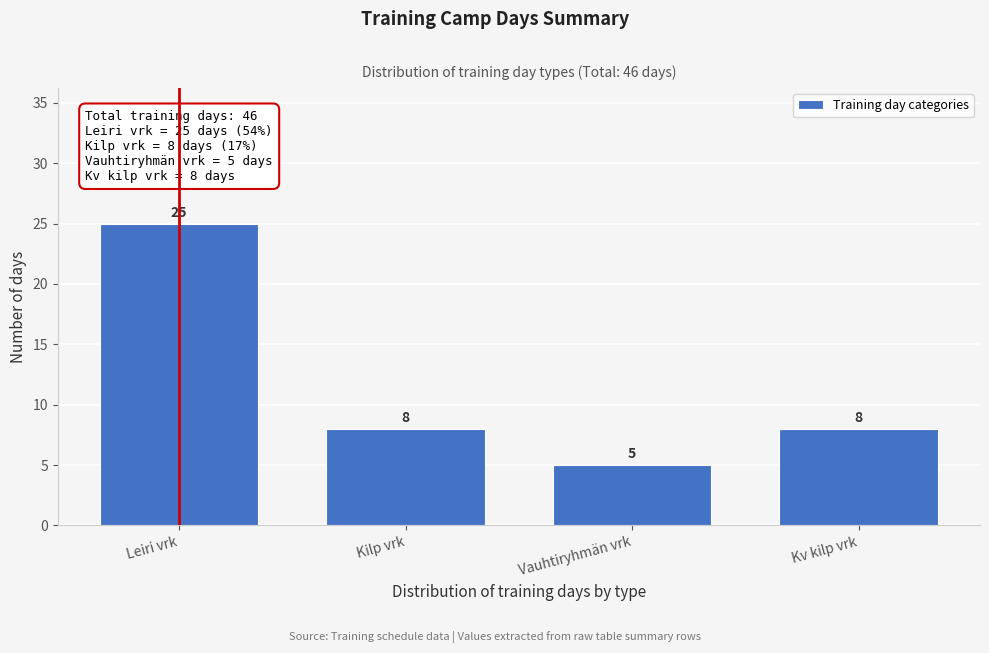

Reading right to left, list all the values displayed in this chart.

8	5	8	25